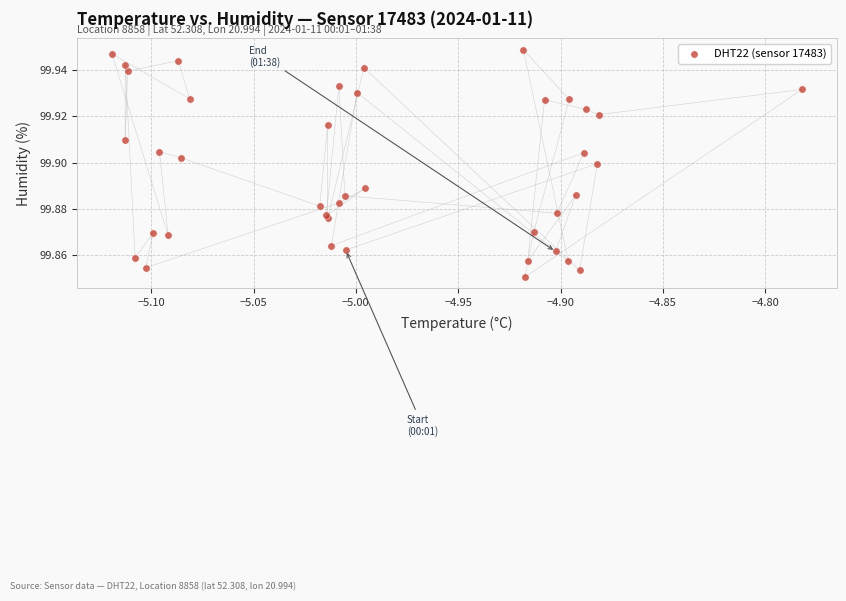

What is the range of X values (max minus min)?

0.3